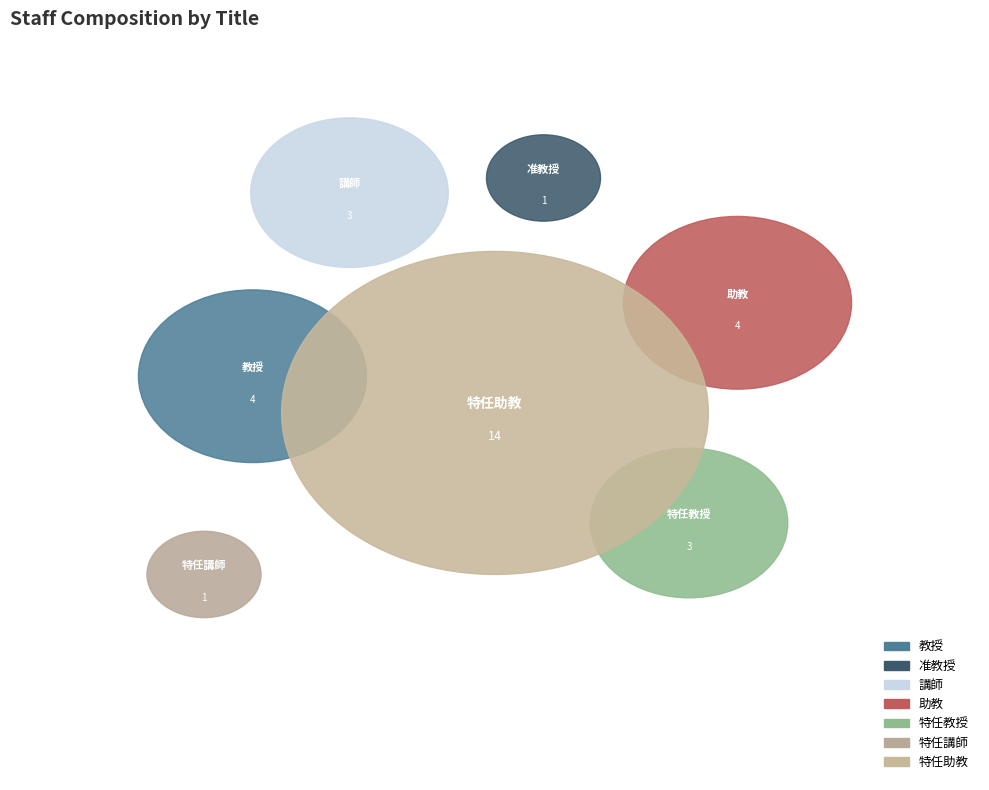

Is it true that 特任助教 is 47% of the pie?

True